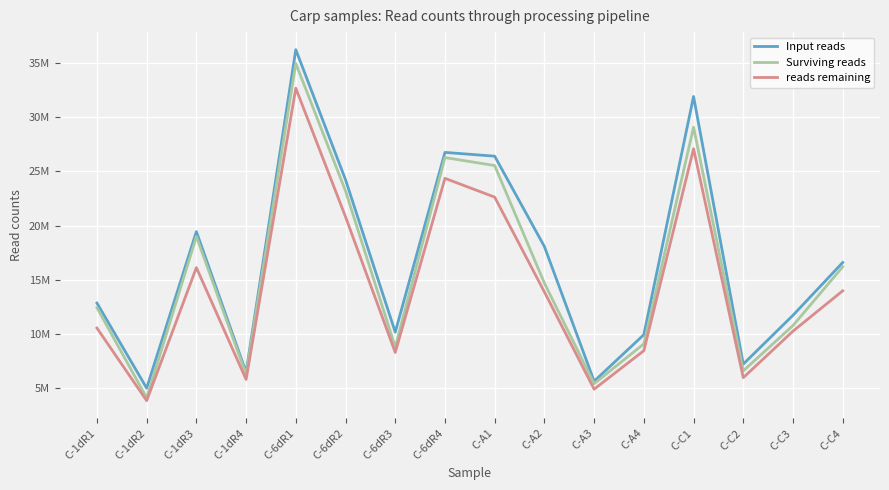

What is the difference between the second highest and second lowest values in the reads remaining series?

22142659